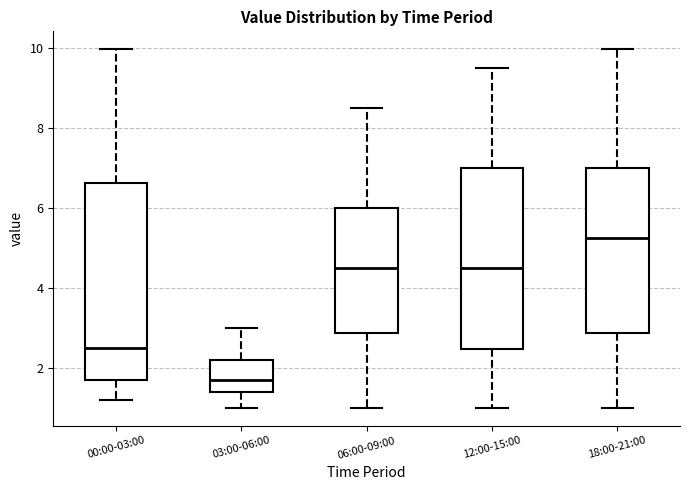

Where does the median line of the box for 12:00-15:00 sit on the y-axis? The values are not printed on the chart, so give them approximately, as read against the axis.

4.6